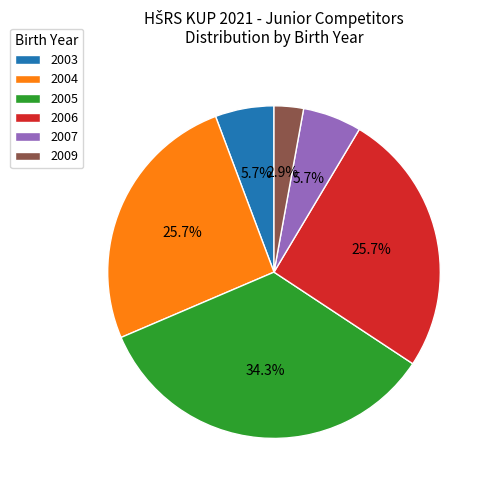

To the nearest percent, what is the difference between the largest and smallest slice percentages?

31%